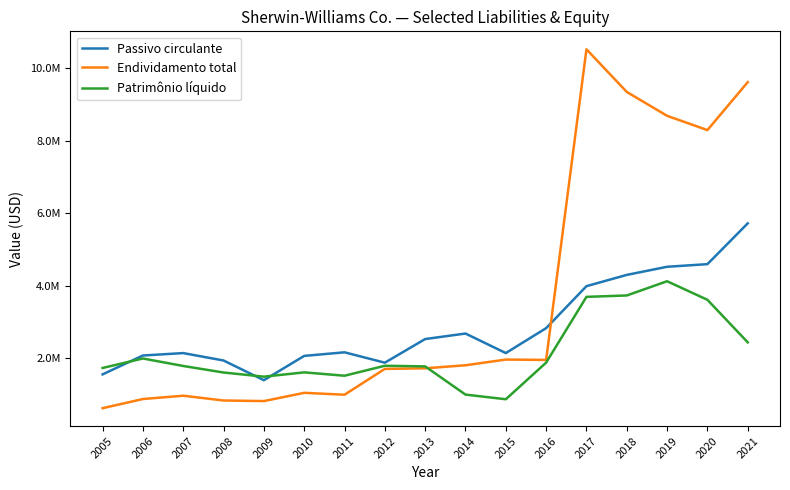

What are all the series names shown in the legend?

Passivo circulante, Endividamento total, Patrimônio líquido